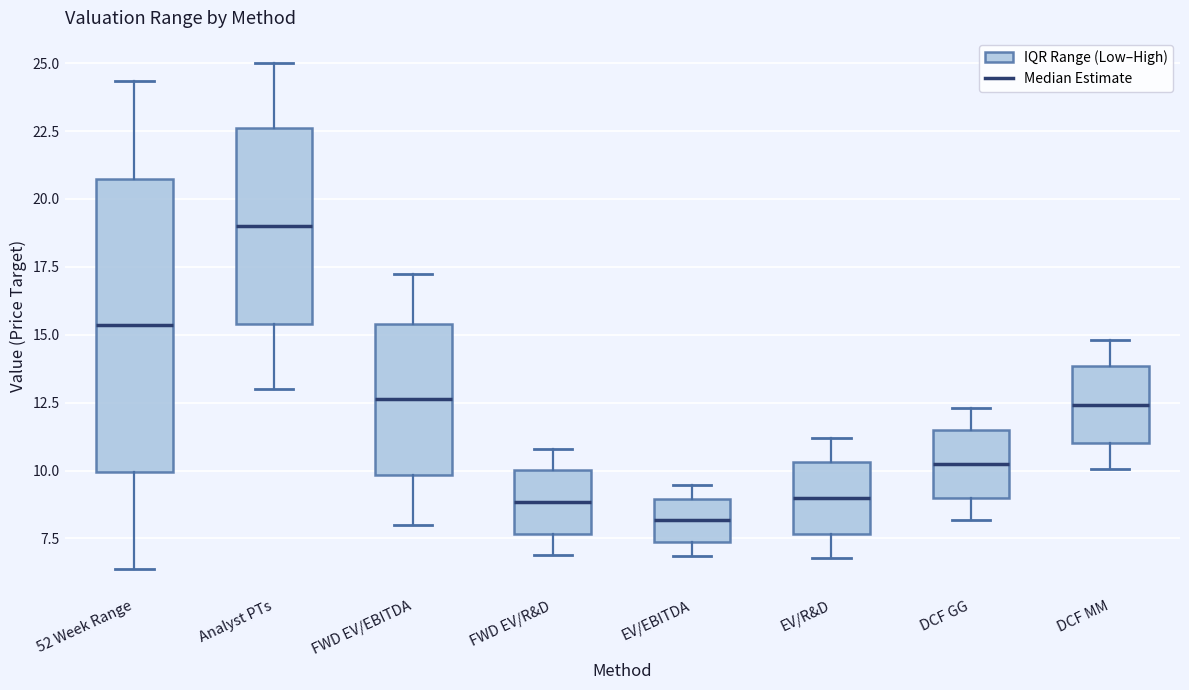

Where does the upper whisker of the box for FWD EV/R&D end on the y-axis? The values are not printed on the chart, so give them approximately, as read against the axis.

11.0